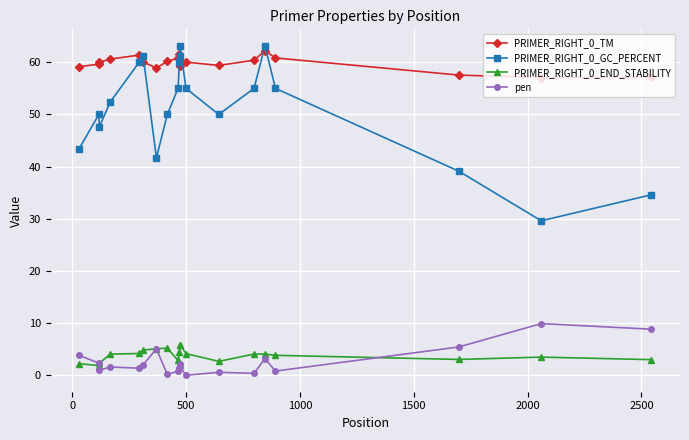

True or false: PRIMER_RIGHT_0_TM and PRIMER_RIGHT_0_END_STABILITY intersect in this chart.

False